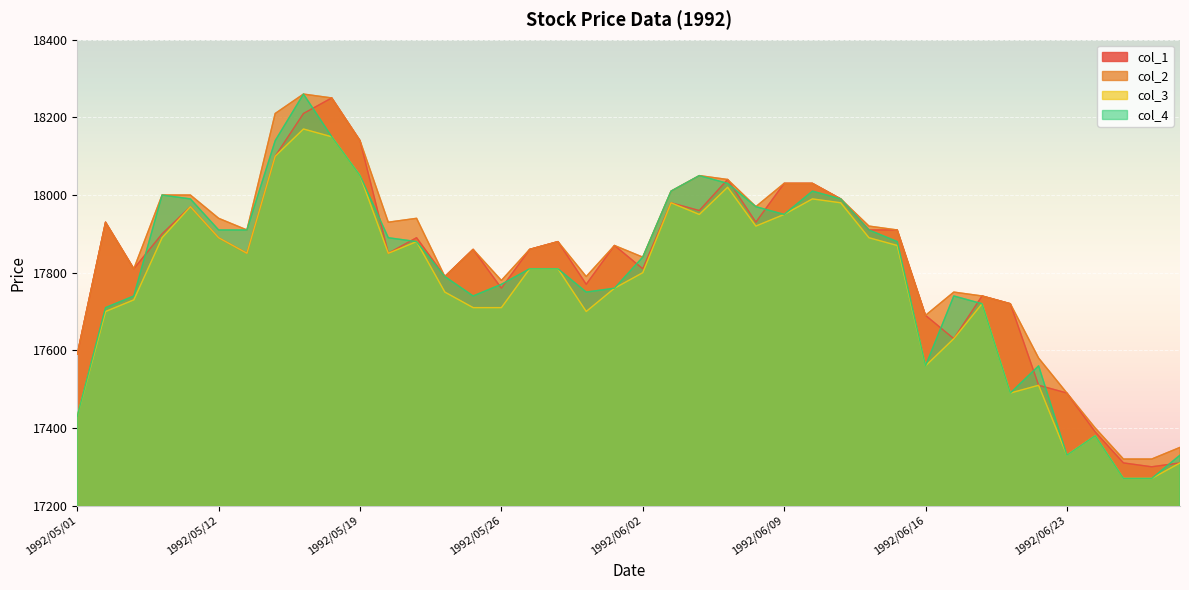

What is the difference between the highest and lowest values at 1992/05/18?

100